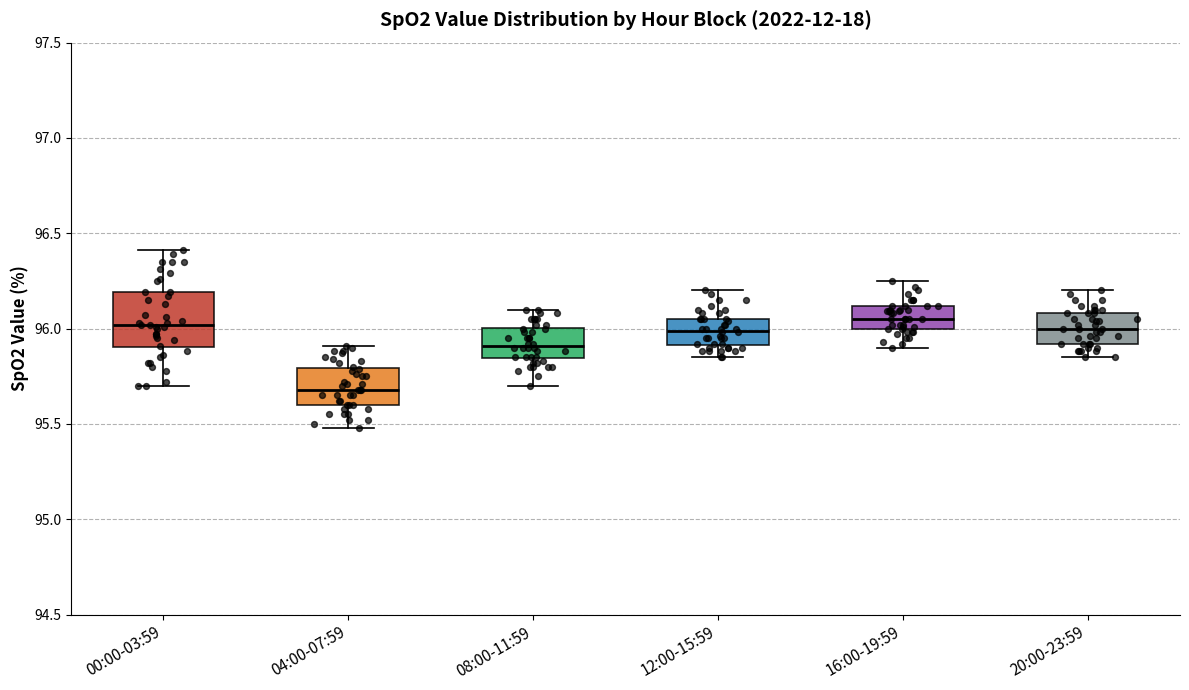

Which box is the tallest, from its lower edge to its upper edge?

00:00-03:59